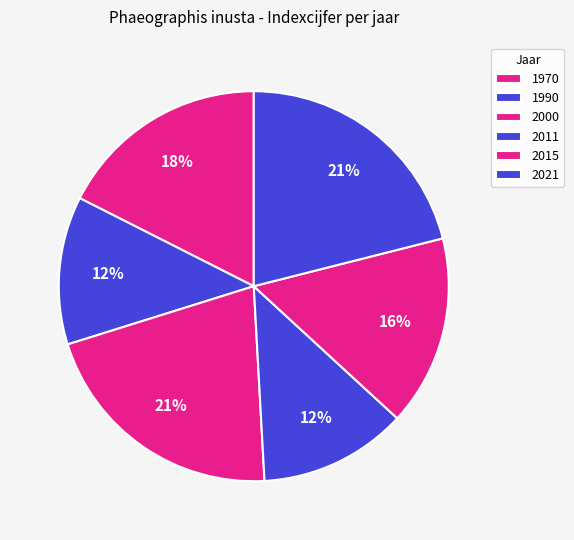

How many slices are in this pie chart?

6